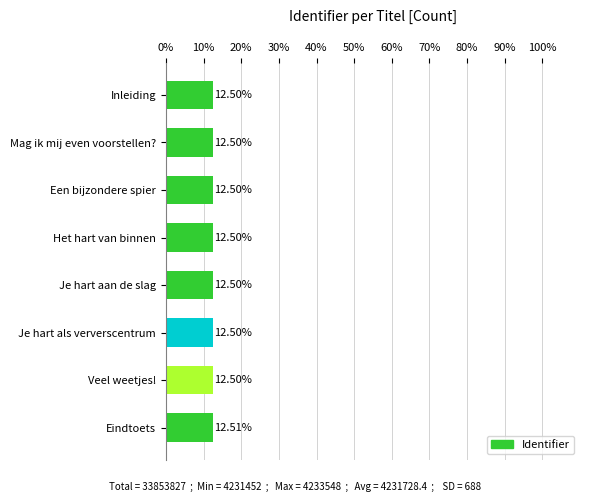

What is the average value?

12.5